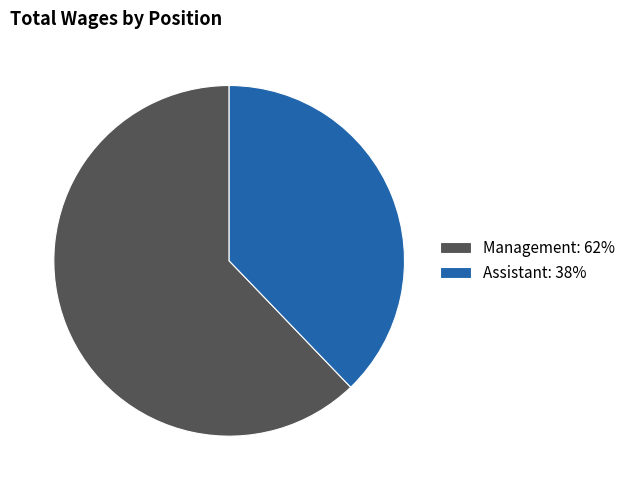

Rank the categories by value from highest to lowest.

Management, Assistant